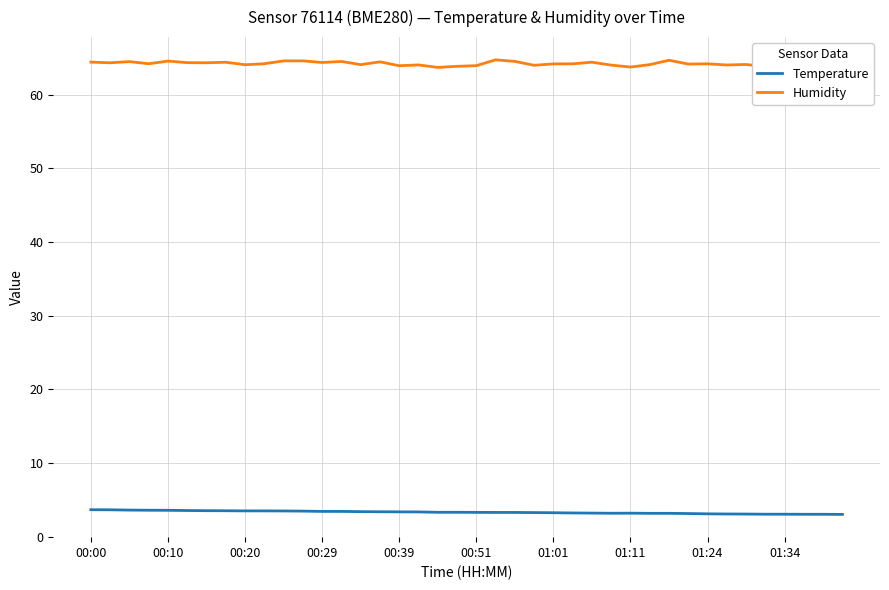

True or false: Humidity and Temperature cross at least once.

False